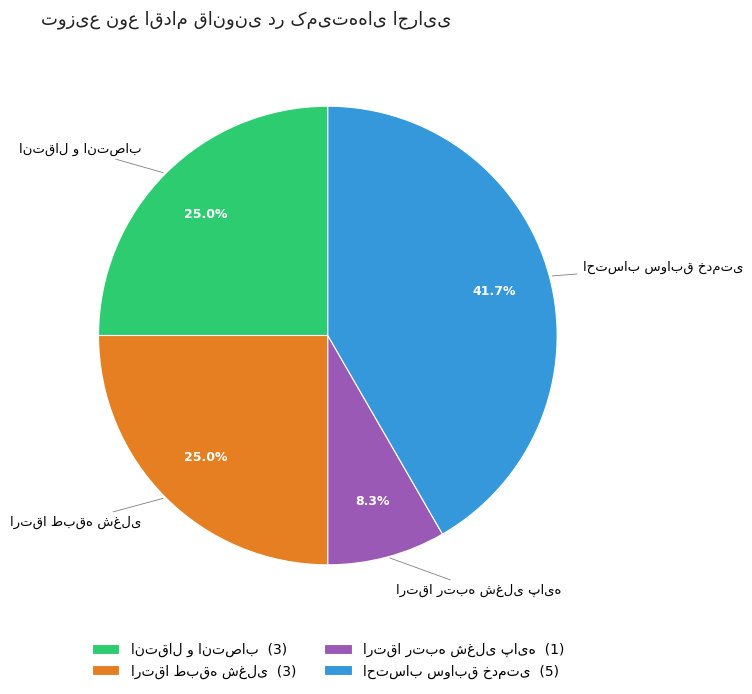

How many segments does this pie chart have?

4